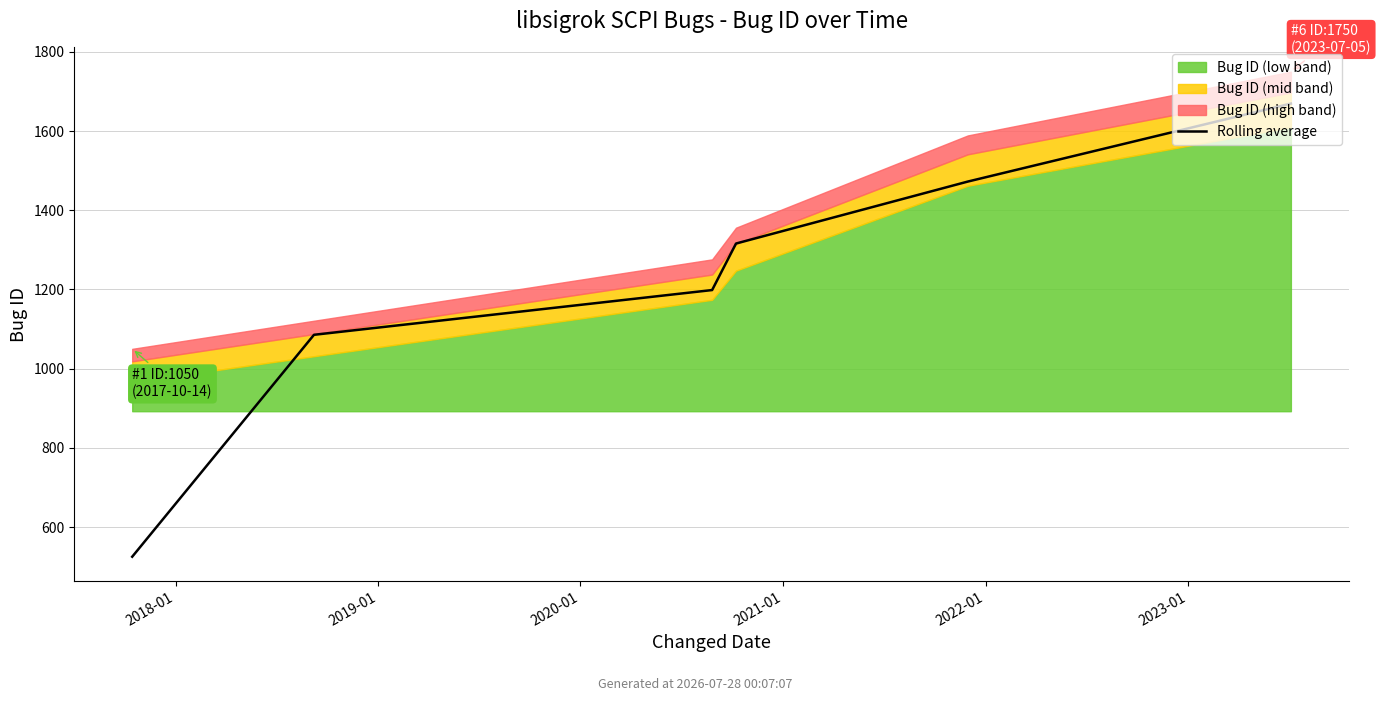

Count the number of values greater than 1316.

2